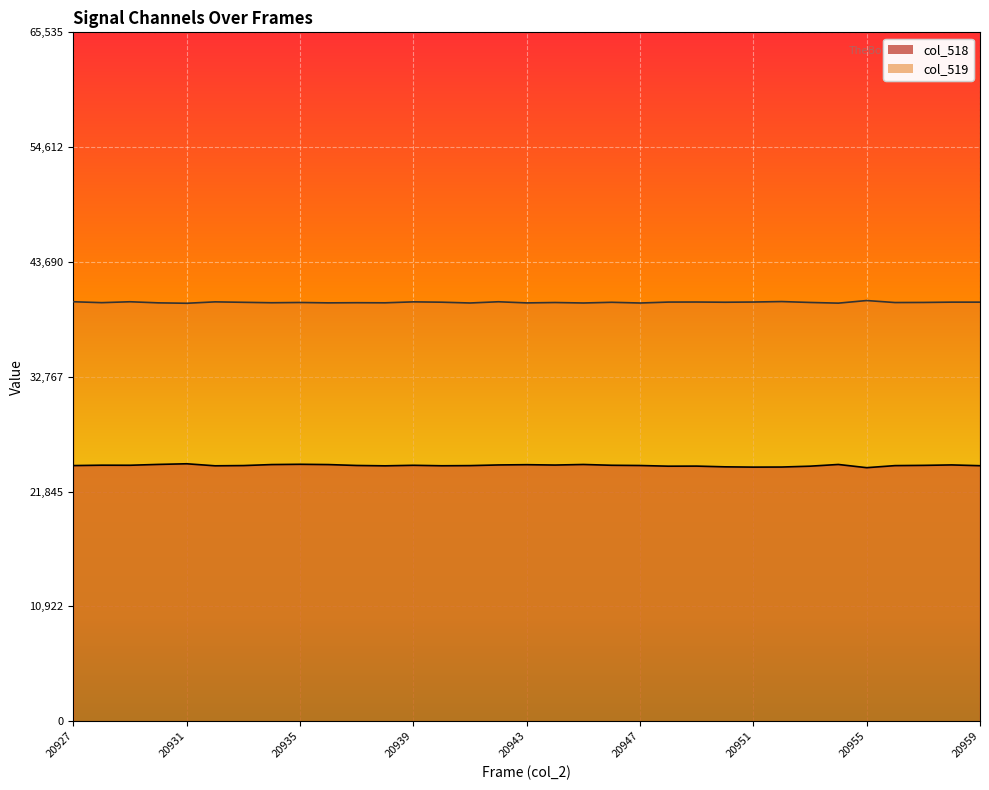

True or false: col_519 and col_518 intersect in this chart.

False